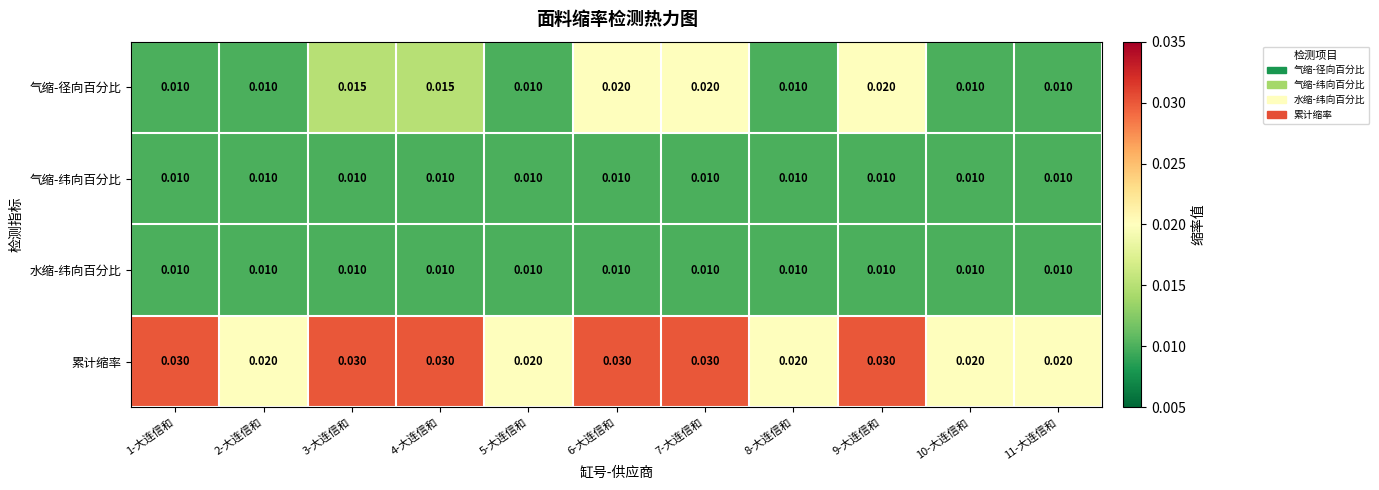

Is the value of 累计缩率 at 9-大连信和 greater than the value of 气缩-纬向百分比 at 3-大连信和?

Yes